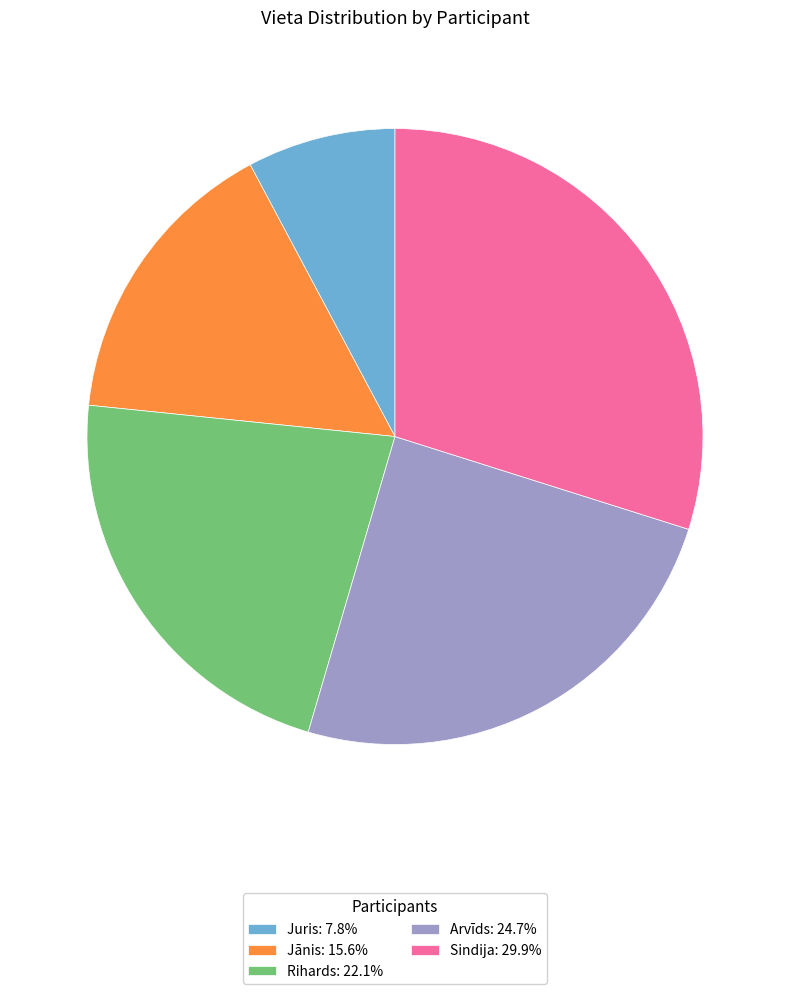

Which slice is the largest?

Sindija